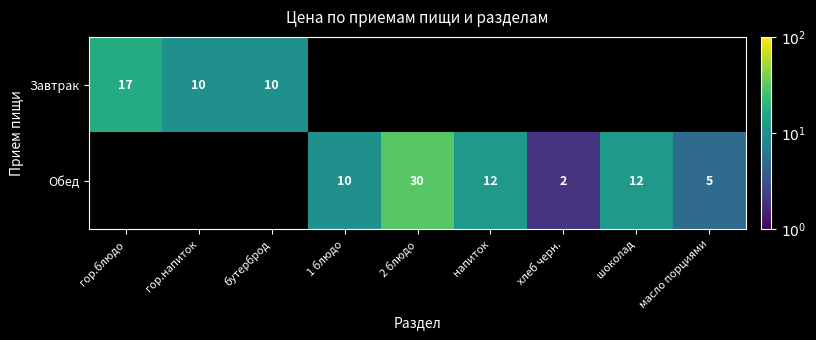

True or false: Обед has a value of 5 at масло порциями.

True